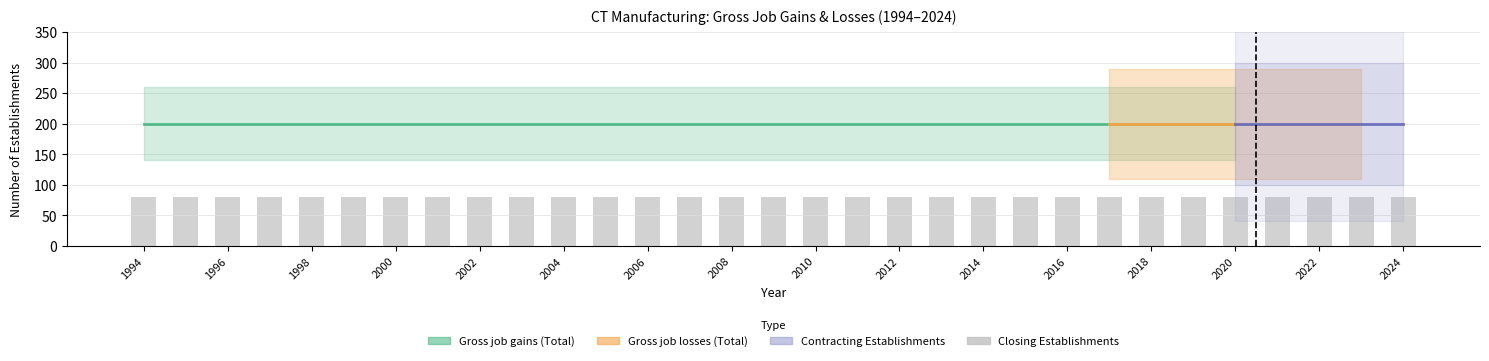

Does the chart contain any negative values?

No